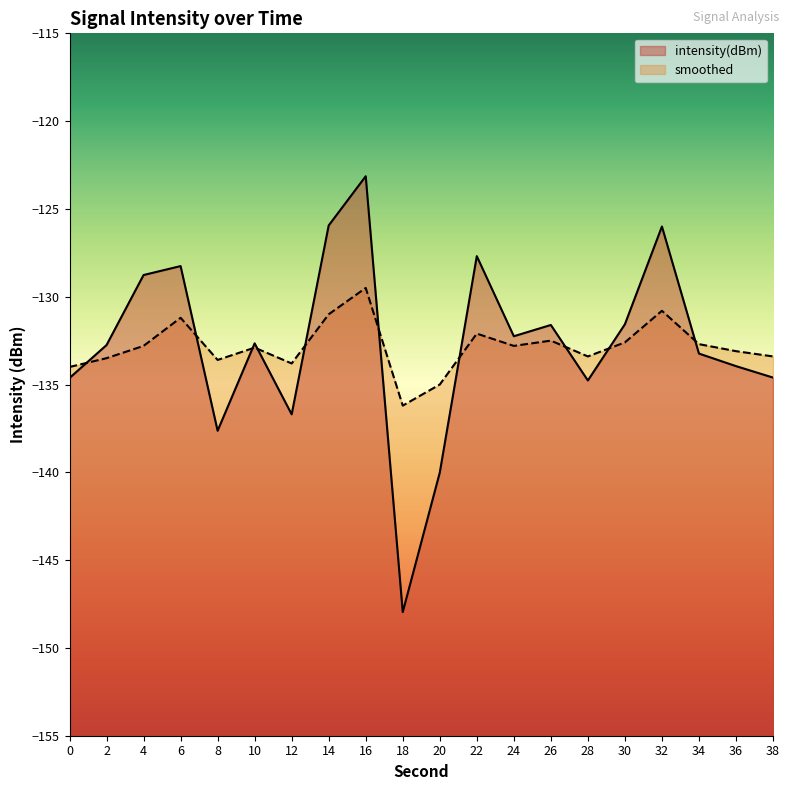

How many categories are shown in the chart?

20